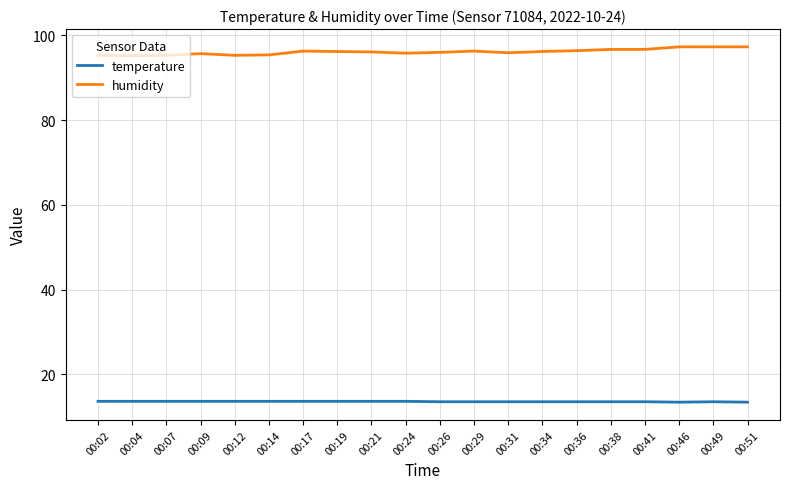

What is the minimum value shown in the chart?

13.4